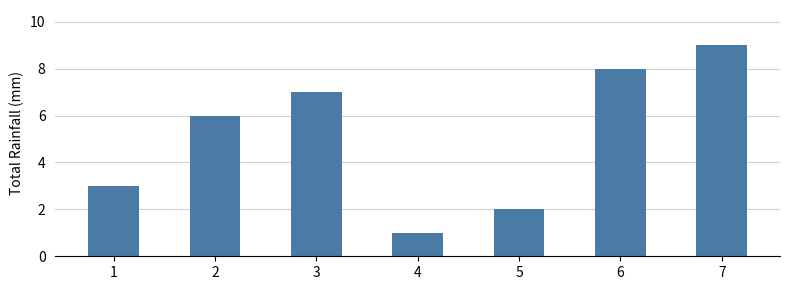

Between 2 and 3, which is larger?

3